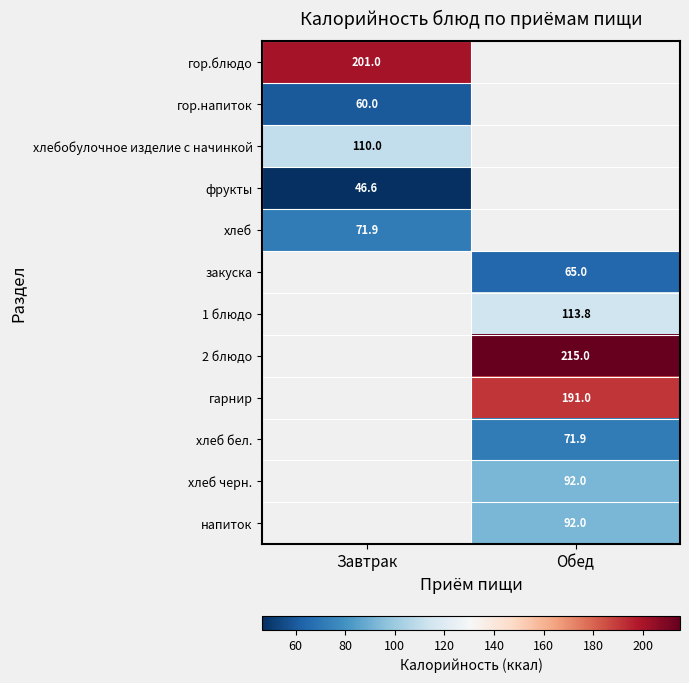

True or false: 2 блюдо has a value of 215.0 at Обед.

True